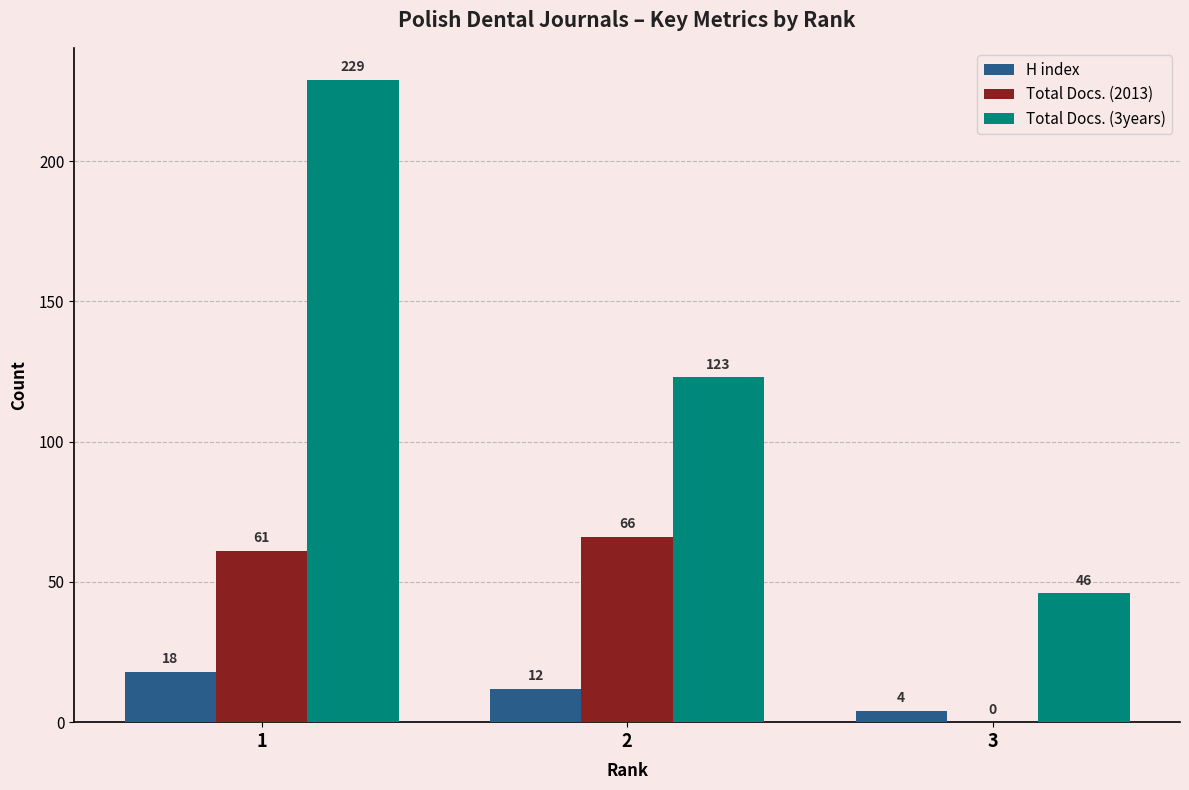

How many groups of bars are there?

3